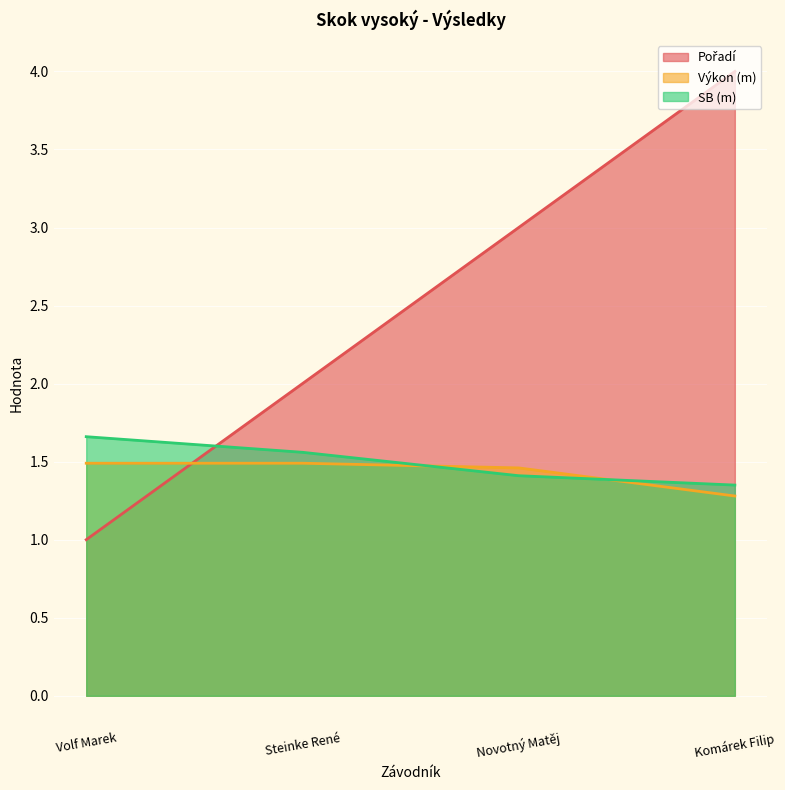

List the series in order of their peak value, highest first.

Pořadí, SB, Výkon